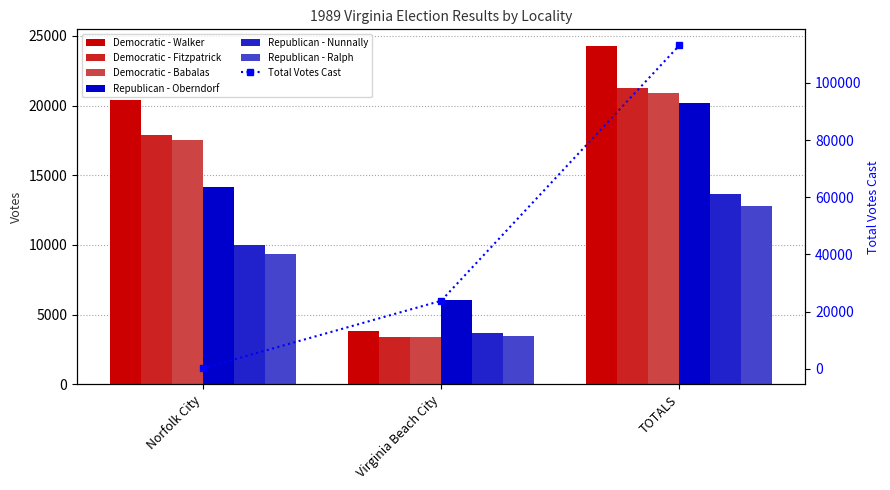

How many data points in Republican - Oberndorf are above 14137?

1